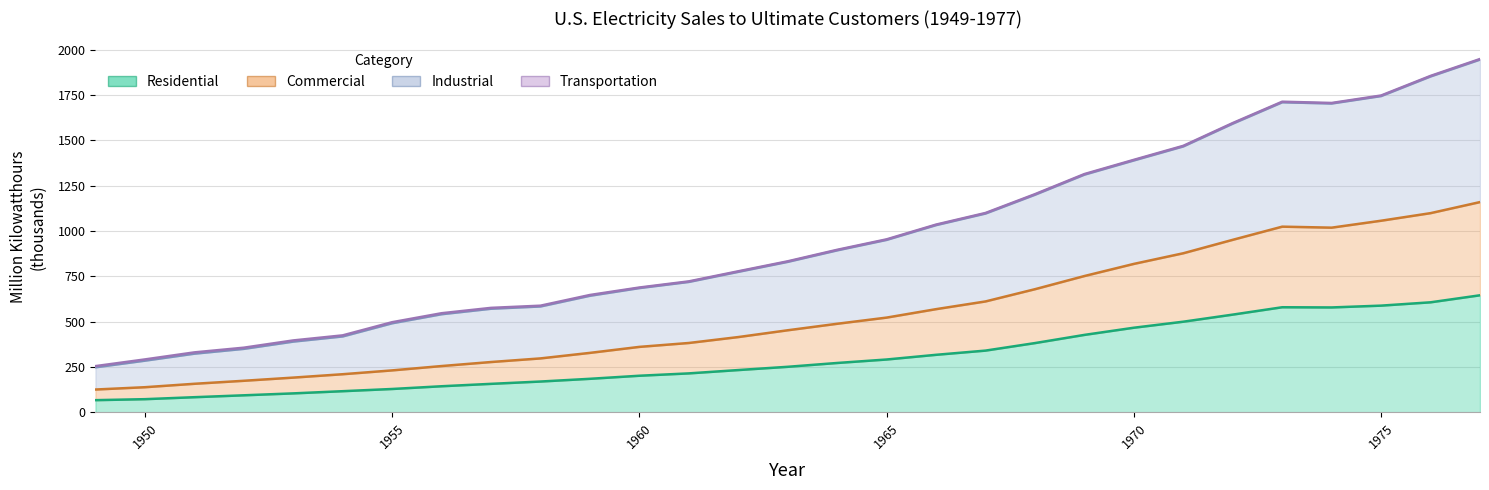

Which series has the largest total across all categories?

Industrial